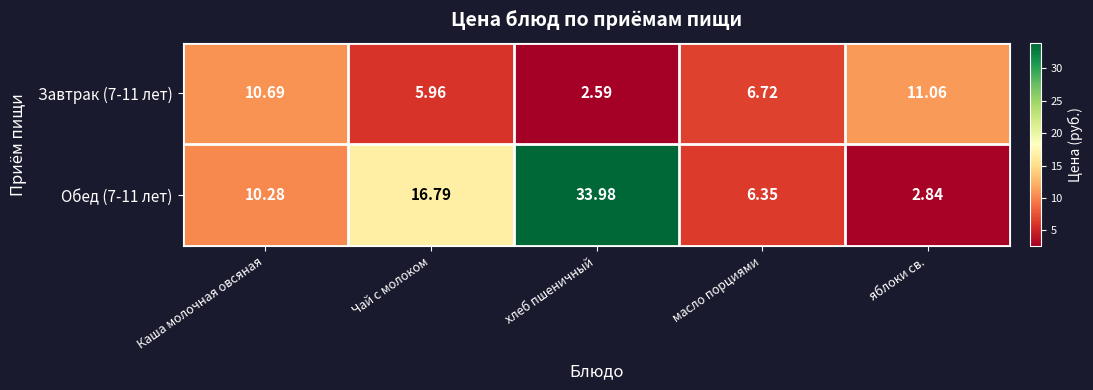

Which label corresponds to the largest value in the chart?

хлеб пшеничный